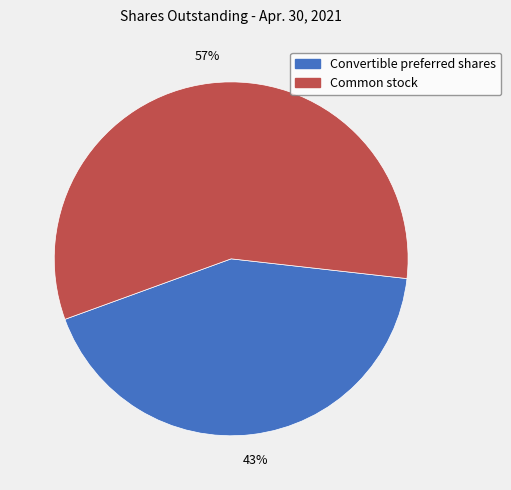

Does any single category account for the majority?

Yes